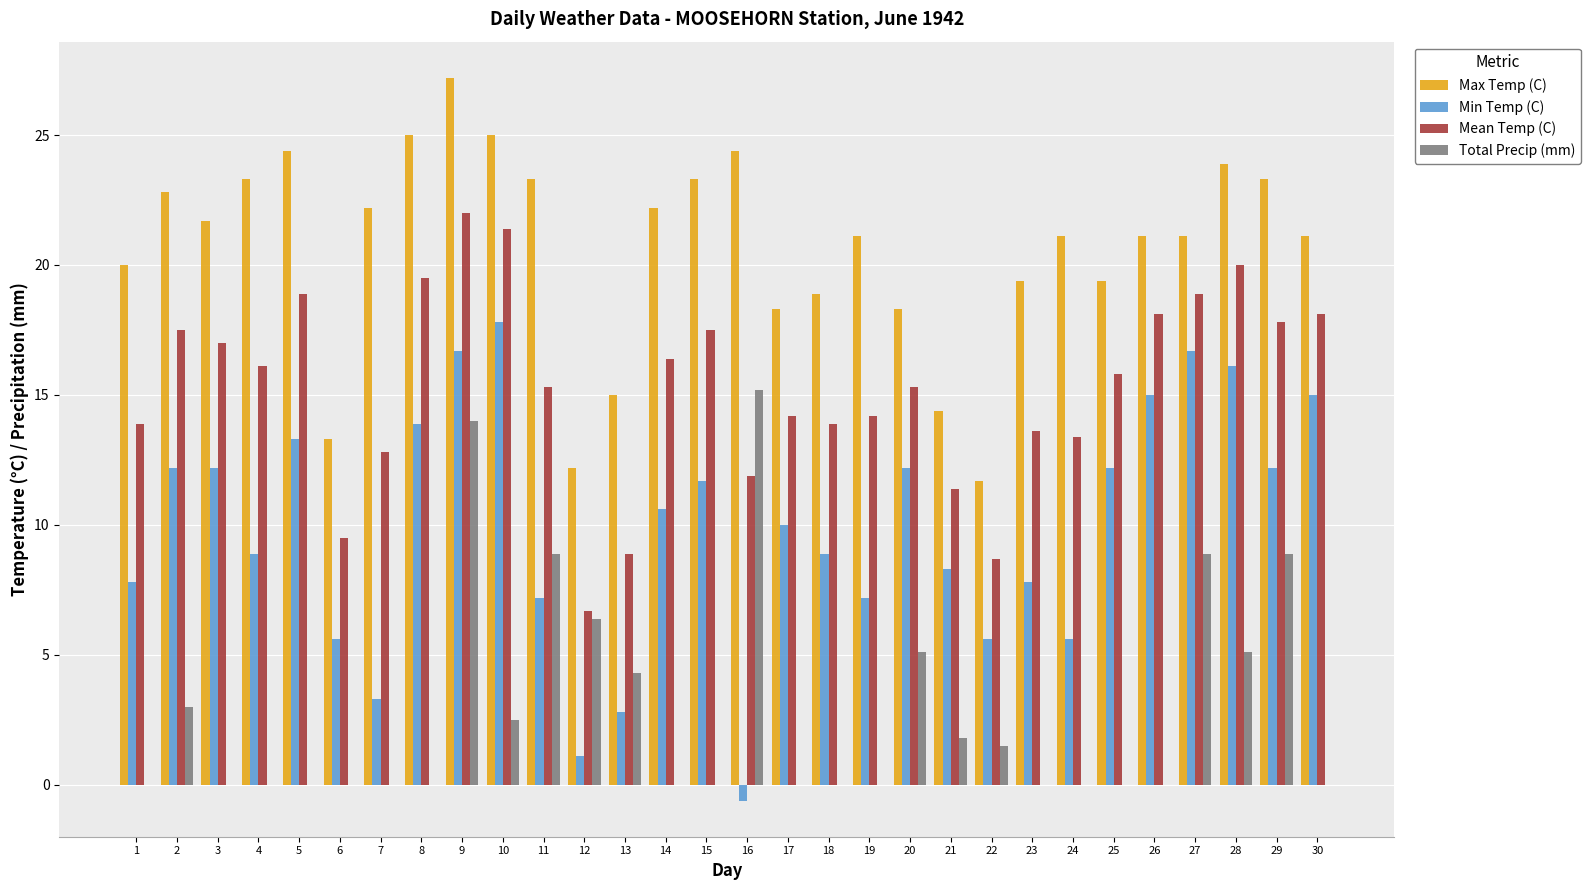

Does the chart contain stacked bars?

No